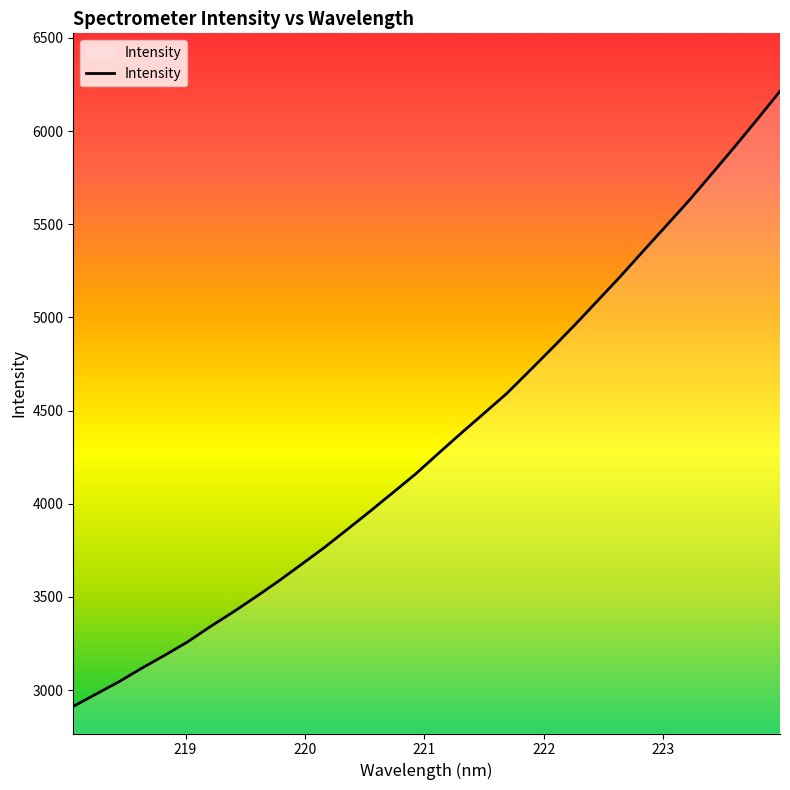

What is the smallest value displayed?

2912.2